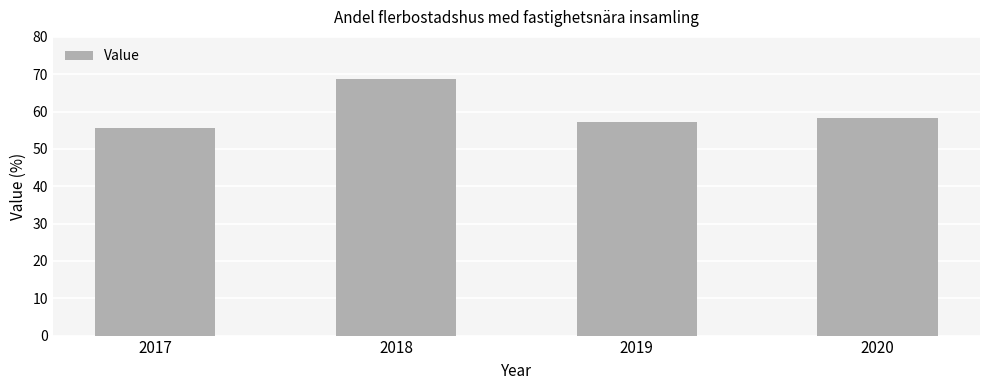

Between 2019 and 2020, which is larger?

2020